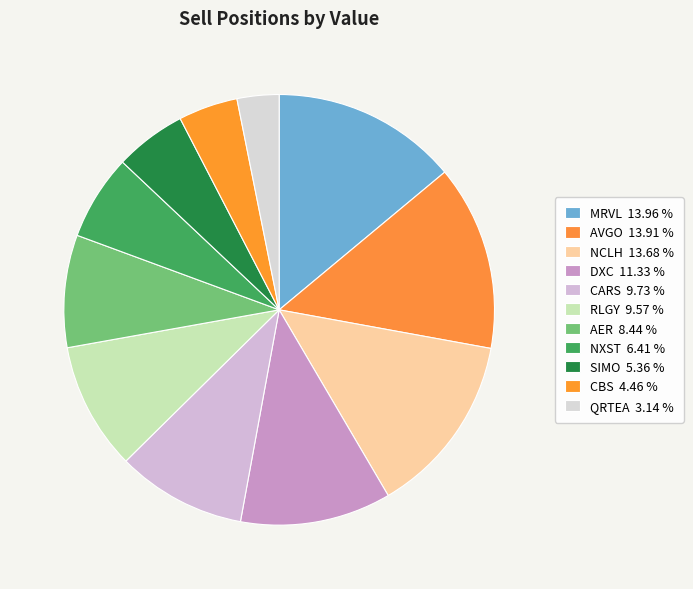

Between QRTEA and CARS, which is larger?

CARS